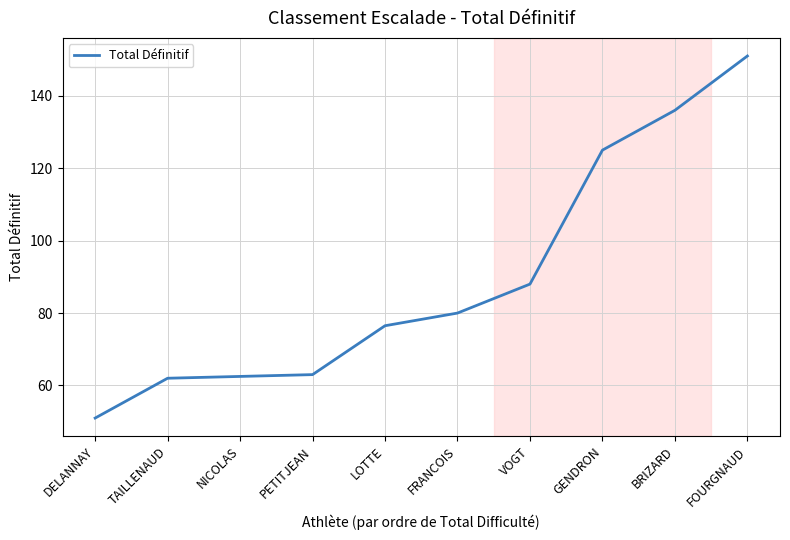

The value at LOTTE is 76.5. True or false?

True